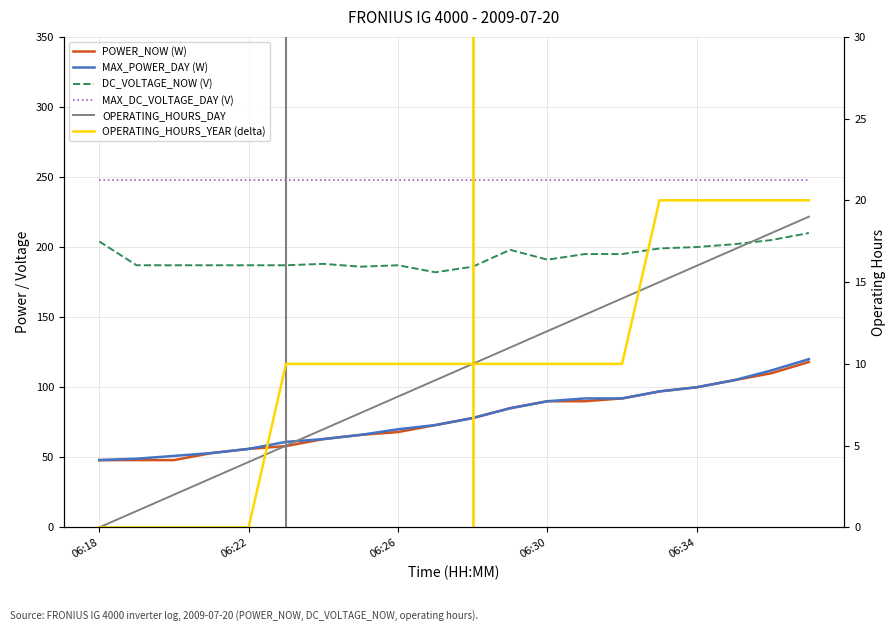

How many lines are shown in the chart?

6